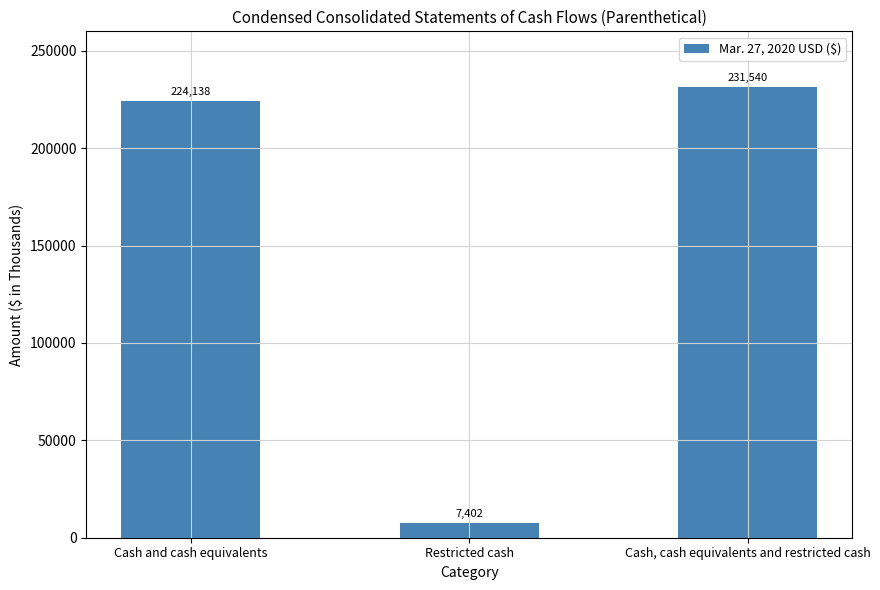

Reading right to left, what are all the values shown in this chart?

231540	7402	224138